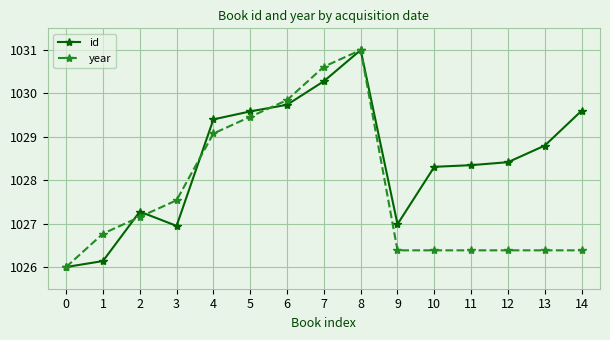

List the series in order of their overall mean, lowest first.

year, id